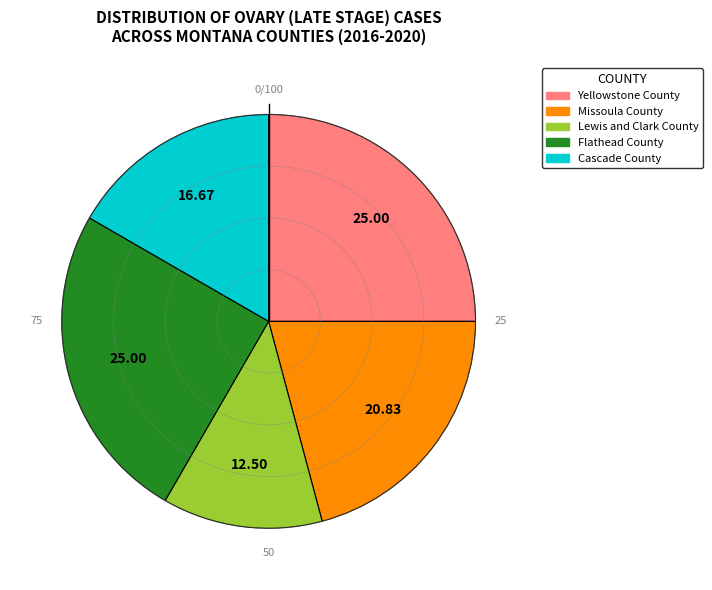

Does Cascade County account for over 50% of the chart?

No